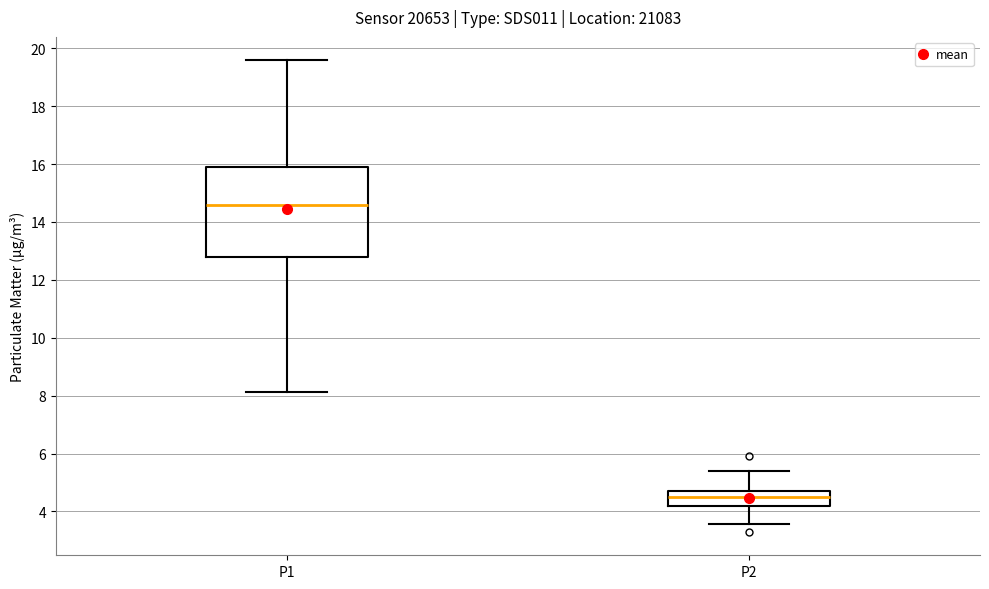

Reading left to right, read every box against the y-axis: the position of its median line, the range the box covers, and the ends of its whiskers. The values are not printed on the chart, so give them approximately, as read against the axis.

P1: median 14.6, box 12.8 to 16.0, whiskers 8.2 to 19.6
P2: median 4.6, box 4.2 to 4.8, whiskers 3.6 to 5.4